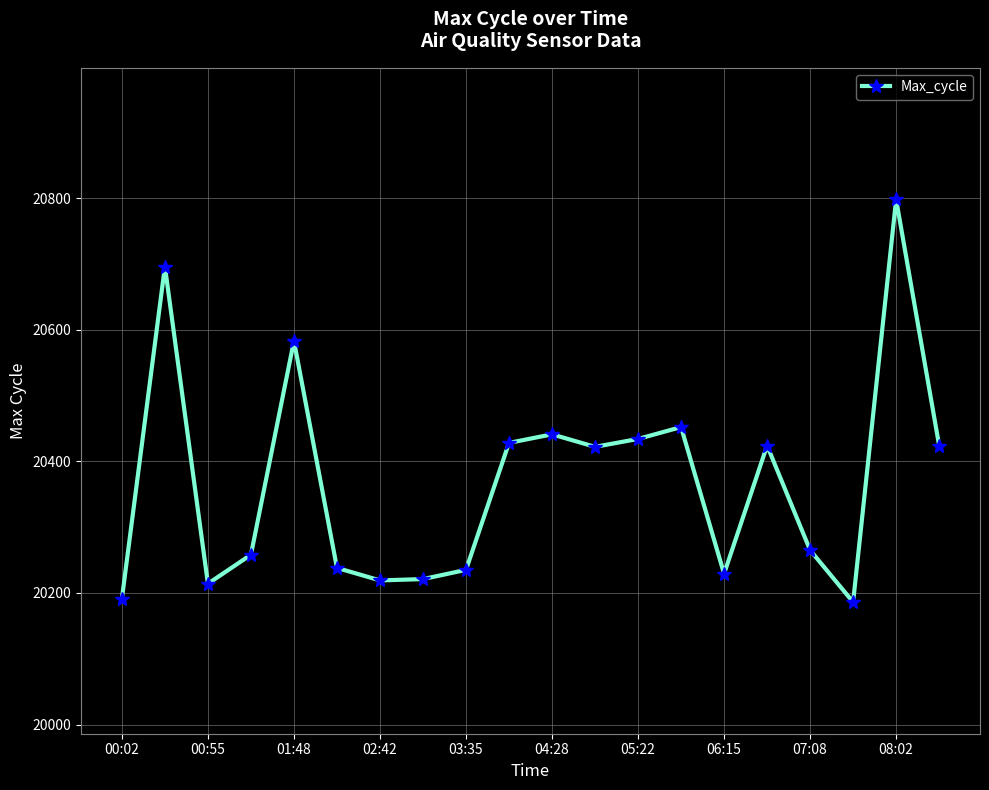

What is the average value?

20368